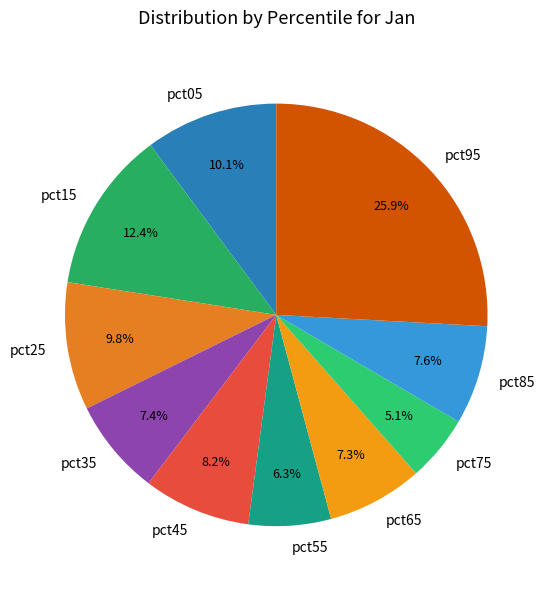

What is the smallest slice in the pie chart?

pct75